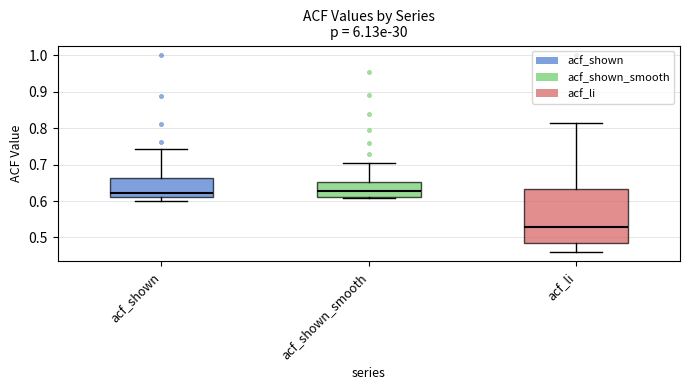

Where does the median line of the box for acf_shown_smooth sit on the y-axis? The values are not printed on the chart, so give them approximately, as read against the axis.

0.63